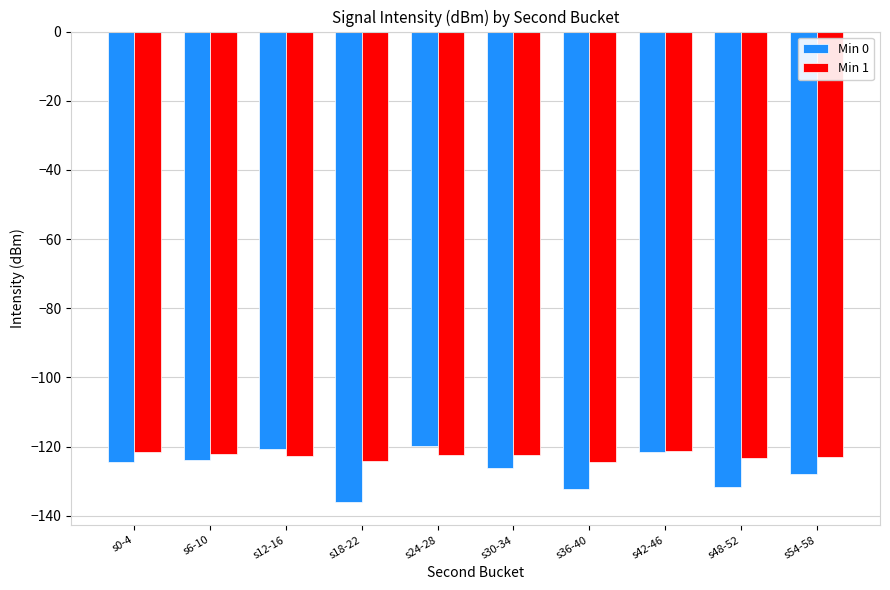

What is the maximum value shown in the chart?

-119.9